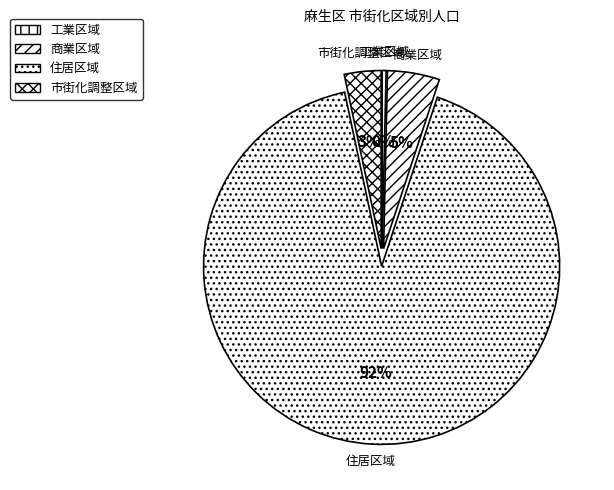

What is the largest slice in the pie chart?

住居区域